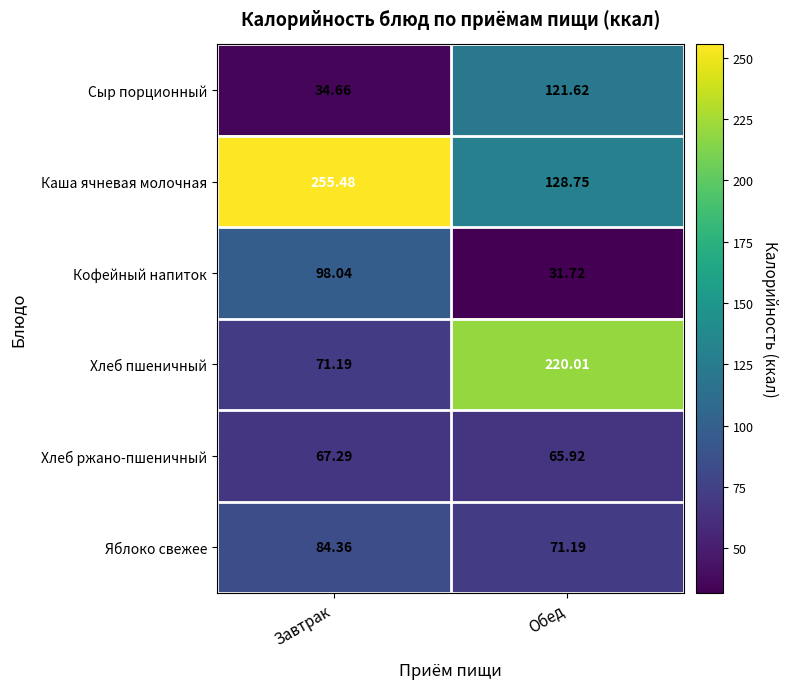

Rank the categories by Сыр порционный value from highest to lowest.

Обед, Завтрак